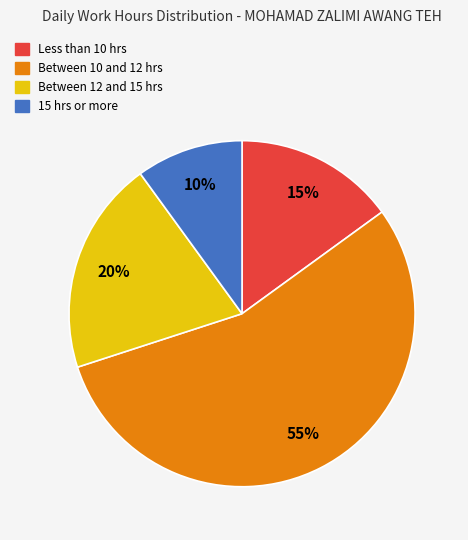

How many segments does this pie chart have?

4